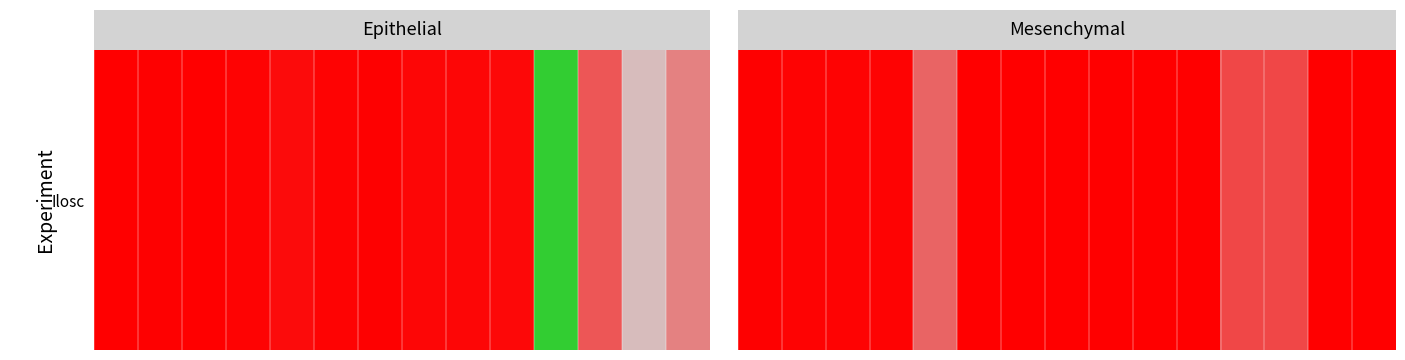

What is the sum of all values?

195